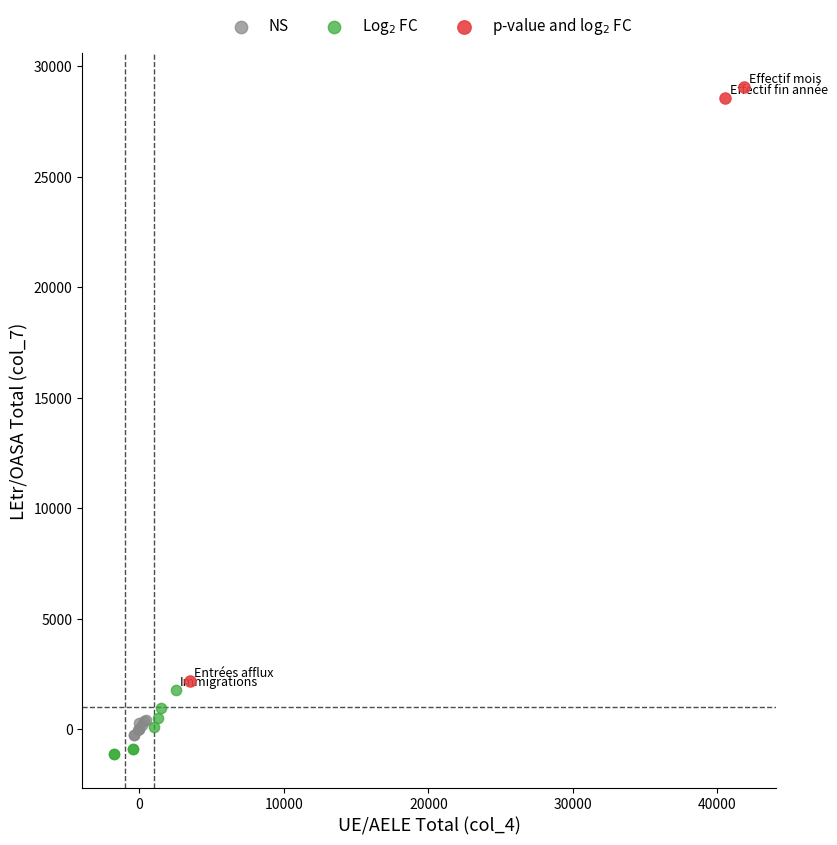

Which series contains the lowest Y value?

Log$_2$ FC